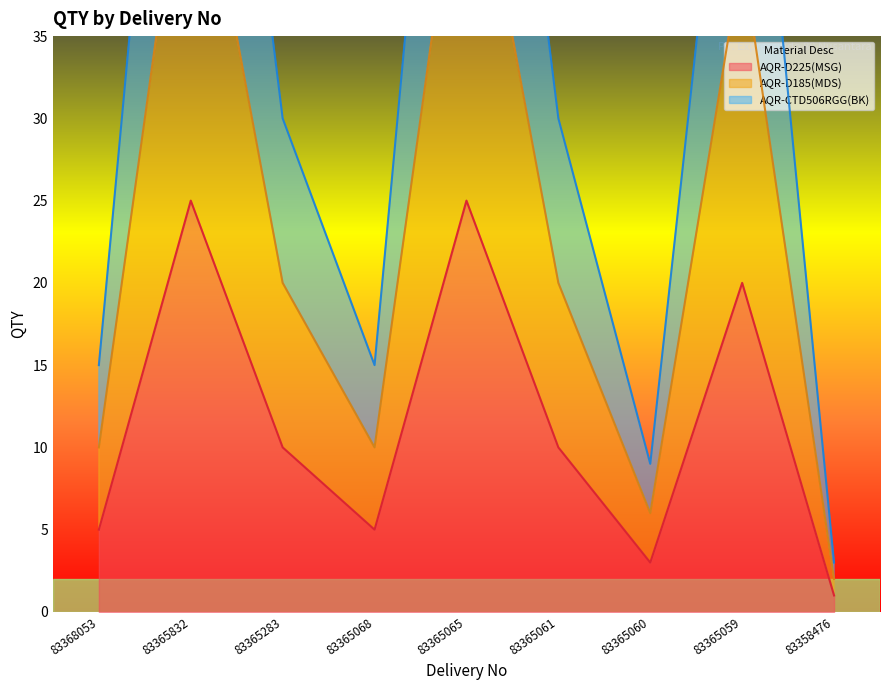

Which series changed the most between 83365059 and 83358476?

AQR-D225(MSG)